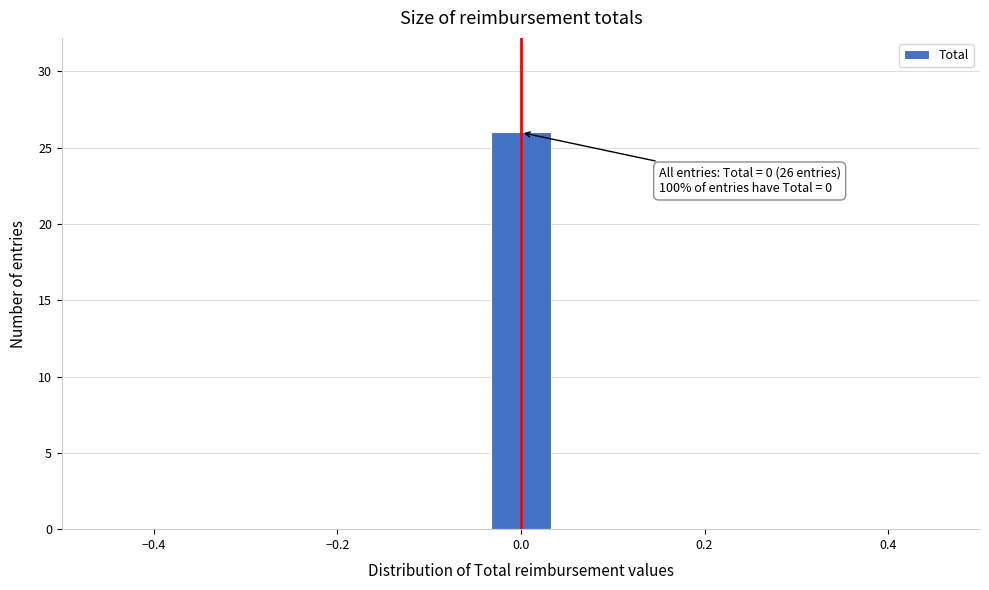

Read against the x-axis, roughly where is the centre of the tallest bar?

0.00